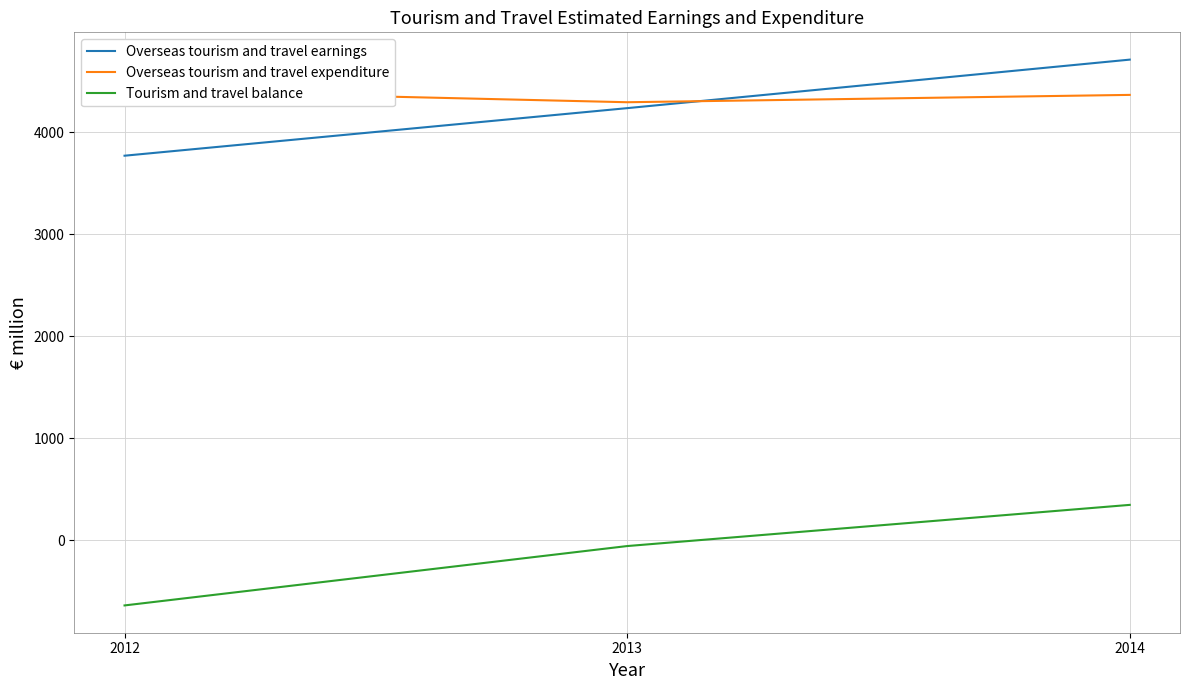

How many data points in Overseas tourism and travel expenditure are less than 4368?

1